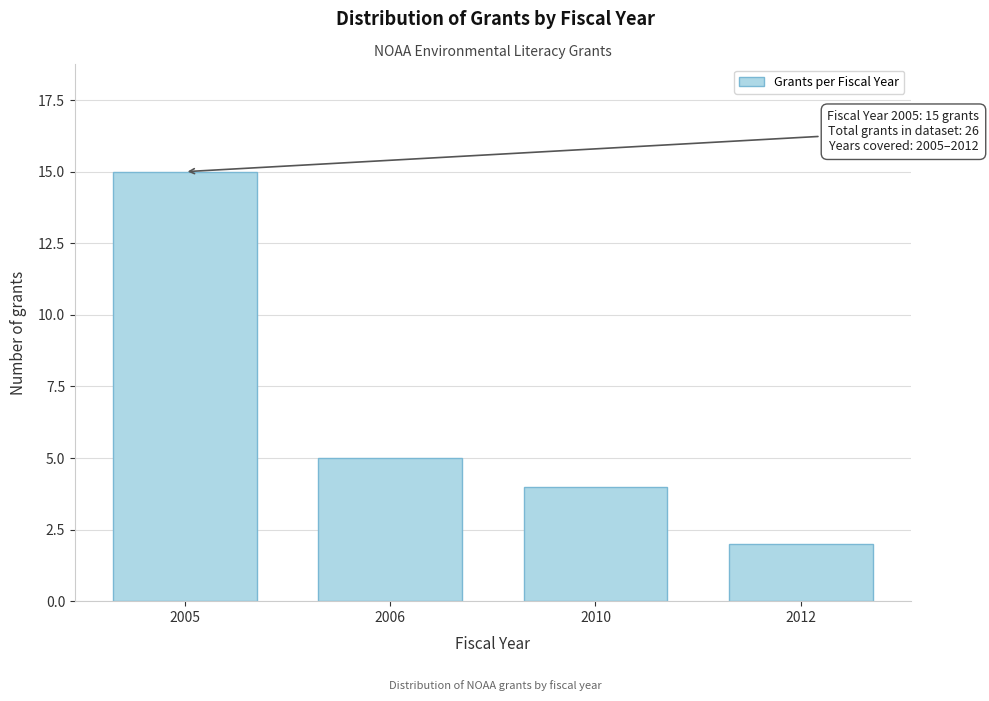

Reading left to right, list all the values displayed in this chart.

15	5	4	2